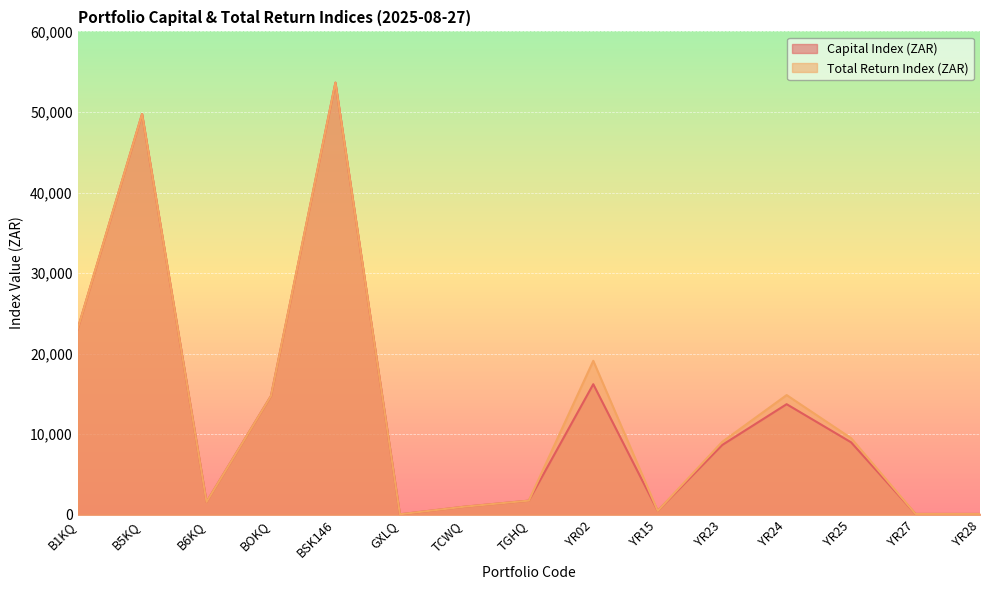

True or false: Capital Index (ZAR) and Total Return Index (ZAR) cross at least once.

False